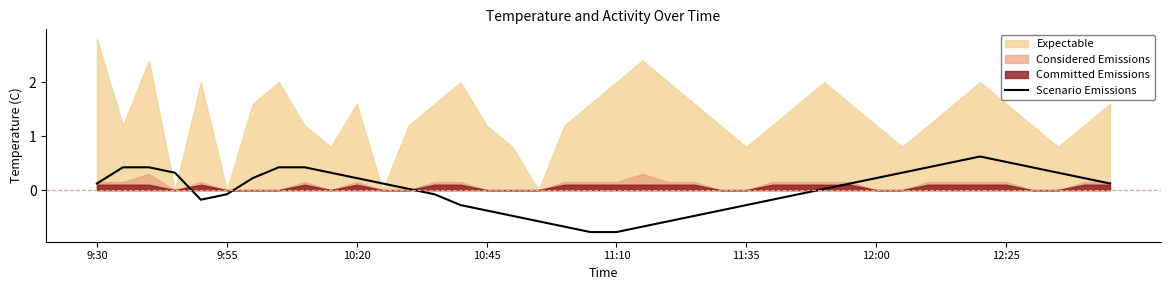

Reading right to left, extract all data points from this chart.

0.1	0.2	0.3	0.4	0.5	0.6	0.5	0.4	0.3	0.2	0.1	0.0	-0.1	-0.2	-0.3	-0.4	-0.5	-0.6	-0.7	-0.8	-0.8	-0.7	-0.6	-0.5	-0.4	-0.3	-0.1	0.0	0.1	0.2	0.3	0.4	0.4	0.2	-0.1	-0.2	0.3	0.4	0.4	0.1